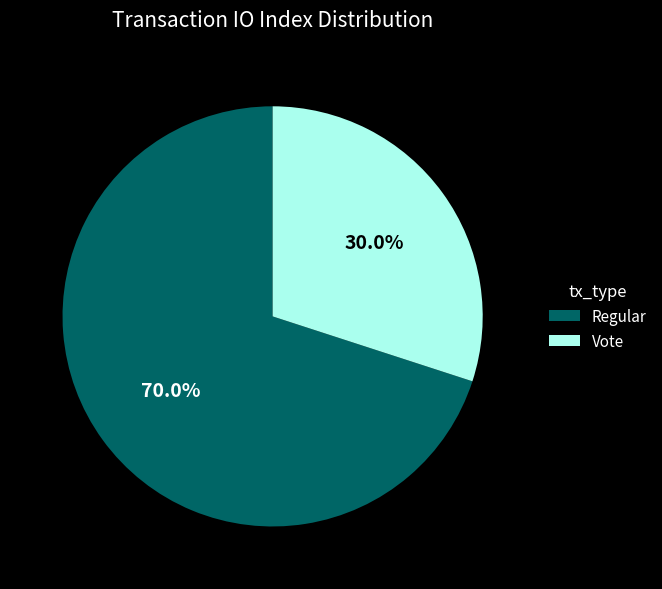

What is the majority slice?

Regular